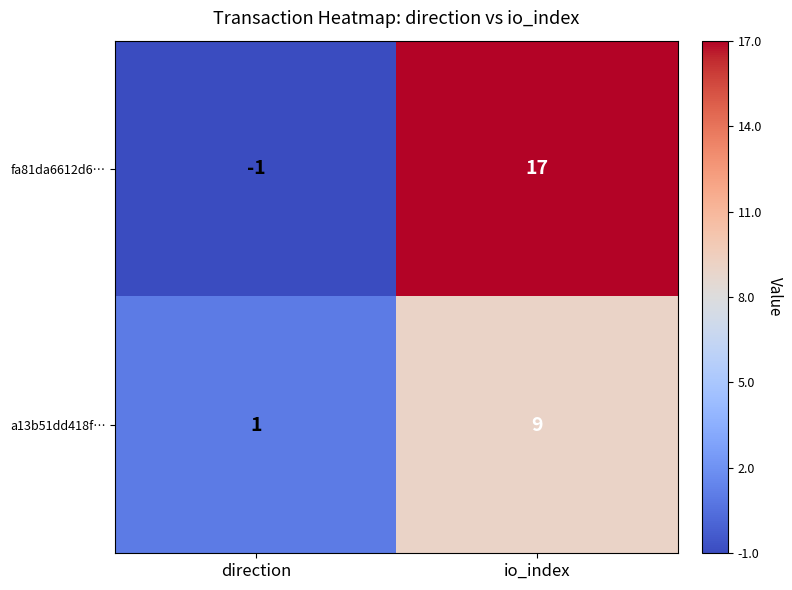

Reading left to right, what are all the values shown in this chart?

fa81da6612d6…: direction=-1	io_index=17
a13b51dd418f…: direction=1	io_index=9